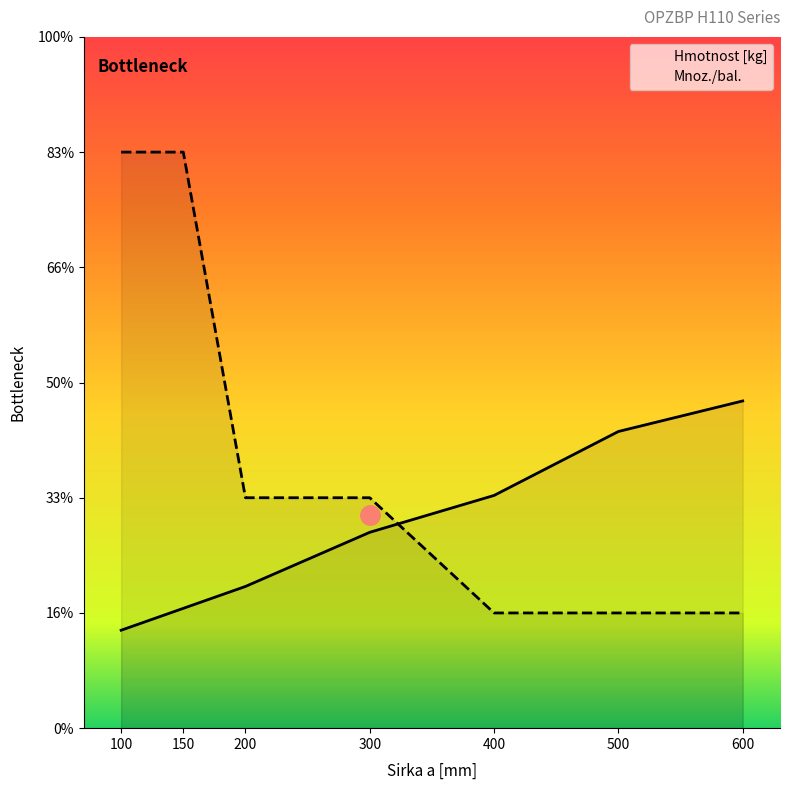

After their last crossing, which series has the higher values: Mnoz./bal. or Hmotnost [kg]?

Hmotnost [kg]